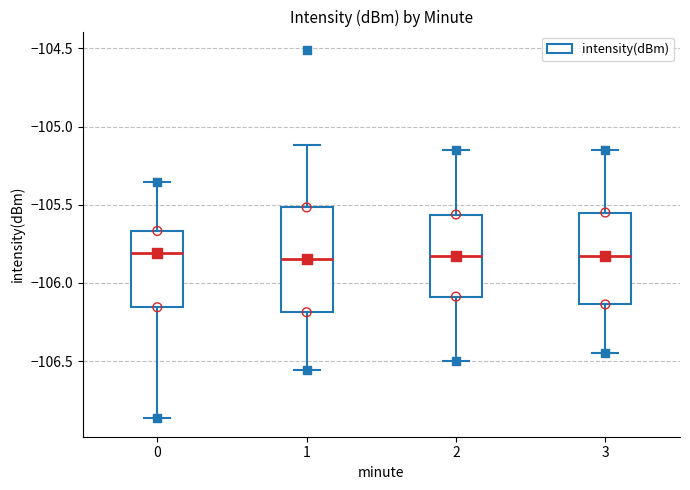

Where does the median line of the box at x = 2 sit on the y-axis? The values are not printed on the chart, so give them approximately, as read against the axis.

-105.80